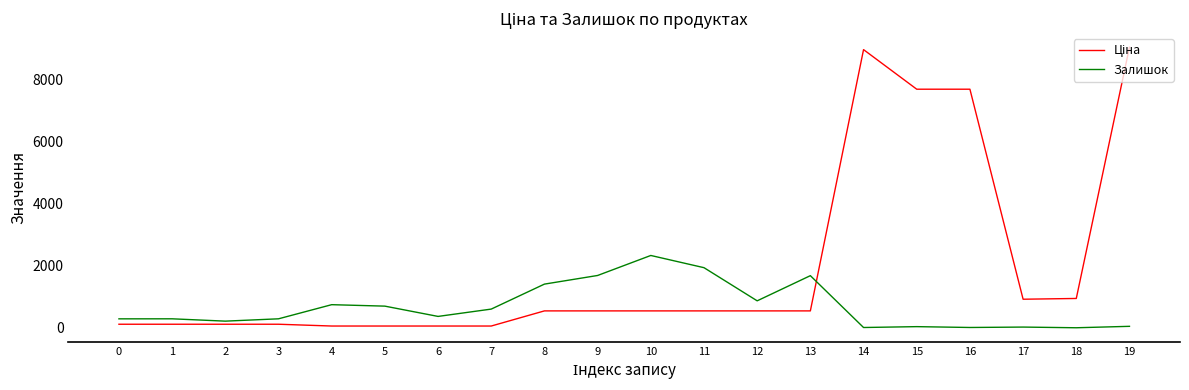

What is the greatest value displayed?

9033.4